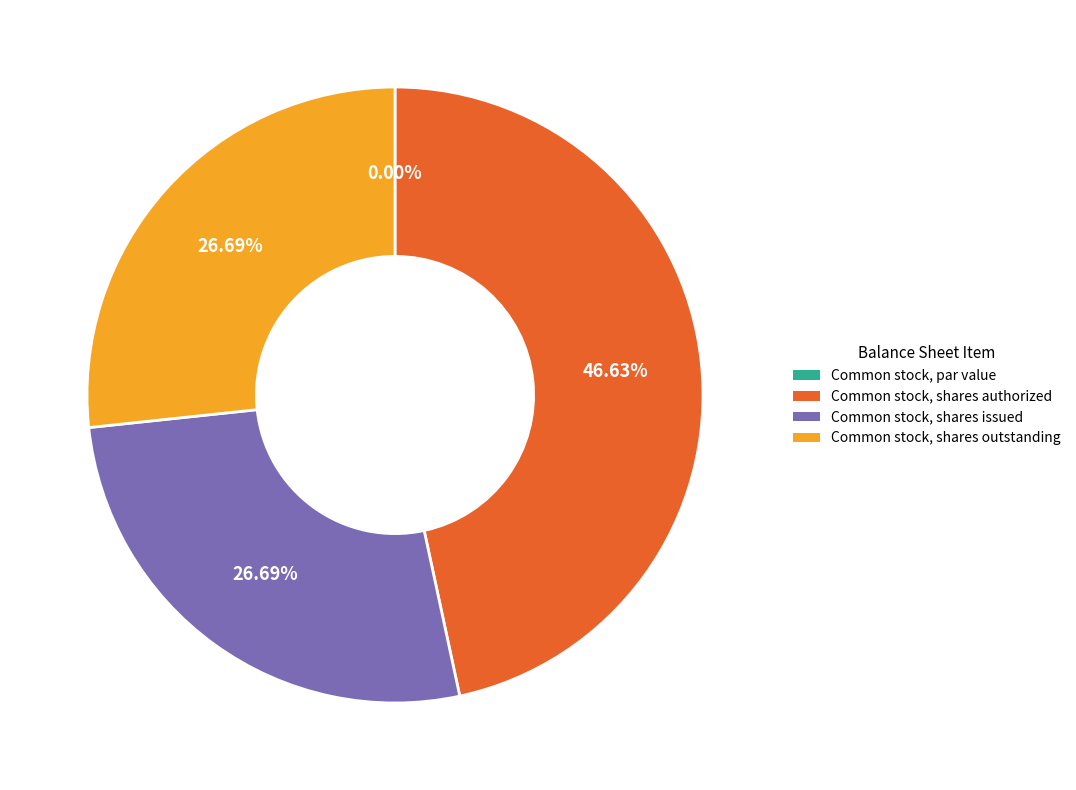

What is the total percentage of Common stock, shares issued and Common stock, shares outstanding?

53.4%